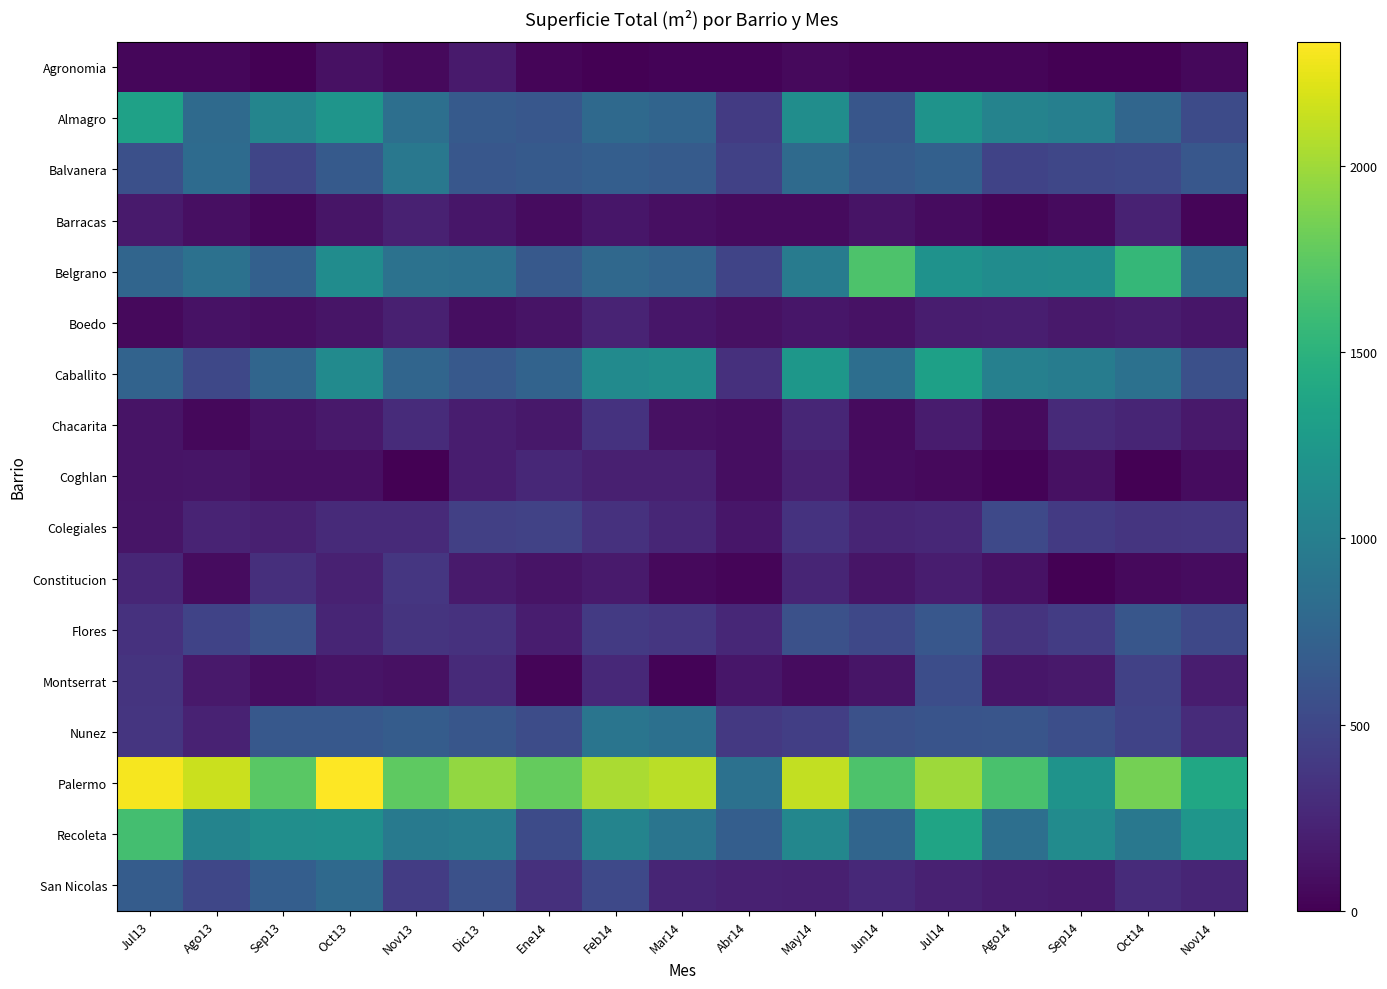

Rank the series by their maximum value, from lowest to highest.

Agronomia, Barracas, Boedo, Coghlan, Chacarita, Constitucion, Colegiales, Montserrat, Flores, San Nicolas, Nunez, Balvanera, Caballito, Almagro, Recoleta, Belgrano, Palermo